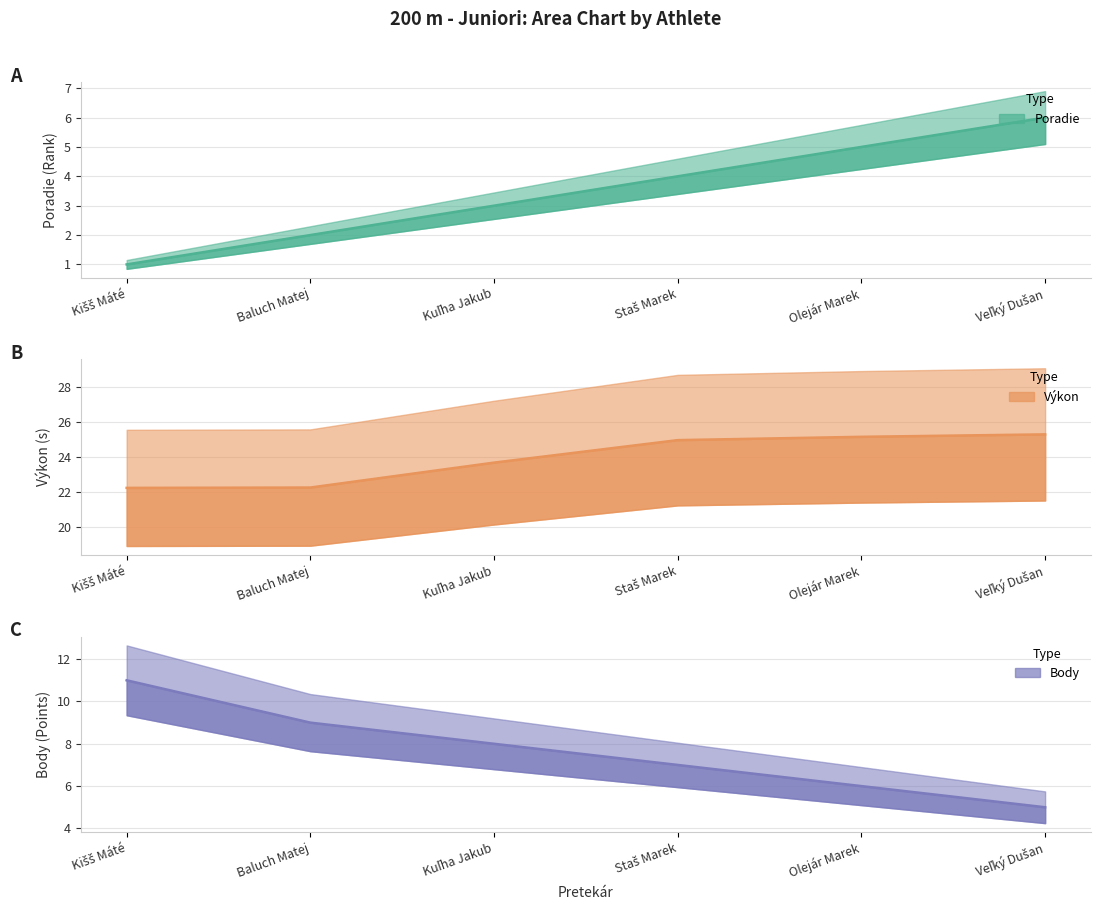

Count the Poradie values in the range 2 to 5.

4